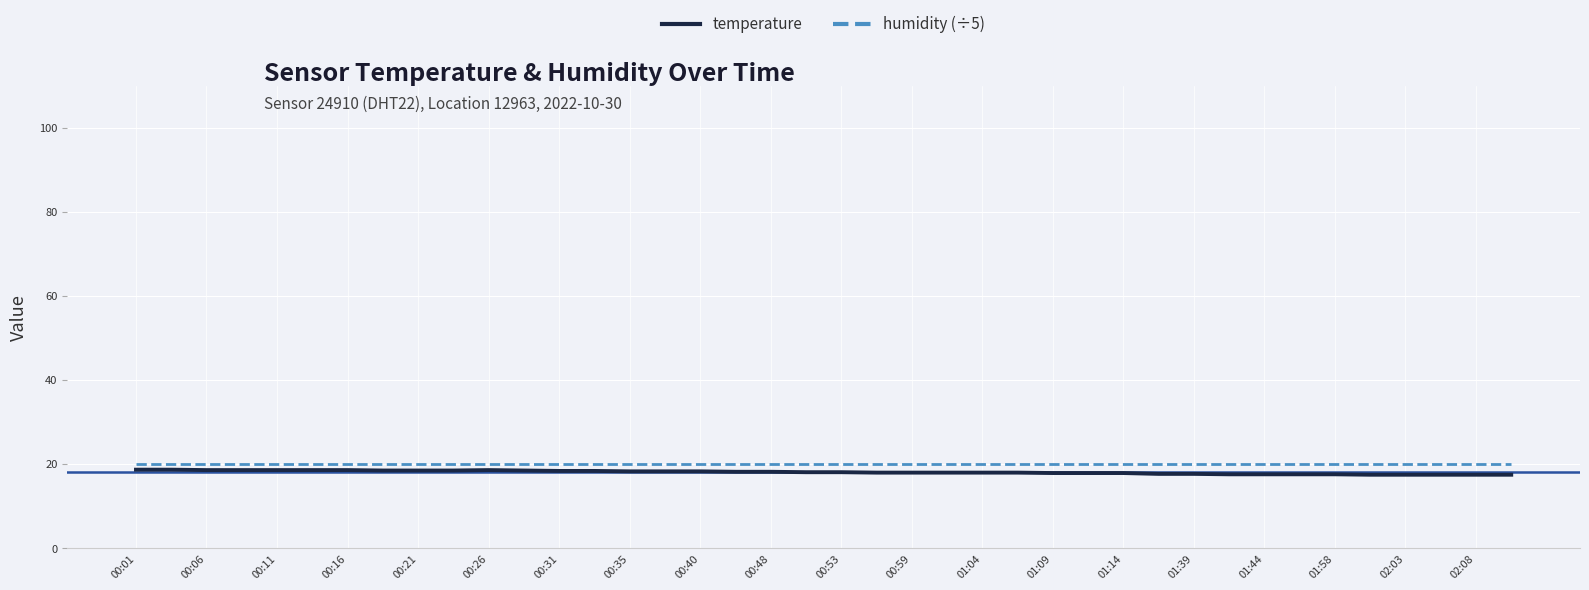

What are all the series names shown in the legend?

temperature, humidity (÷5)